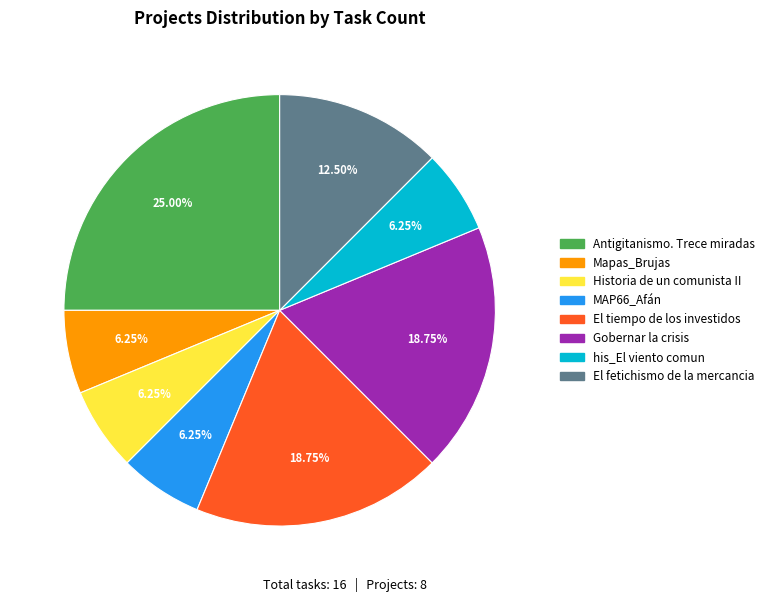

Which slice is the largest?

Antigitanismo. Trece miradas